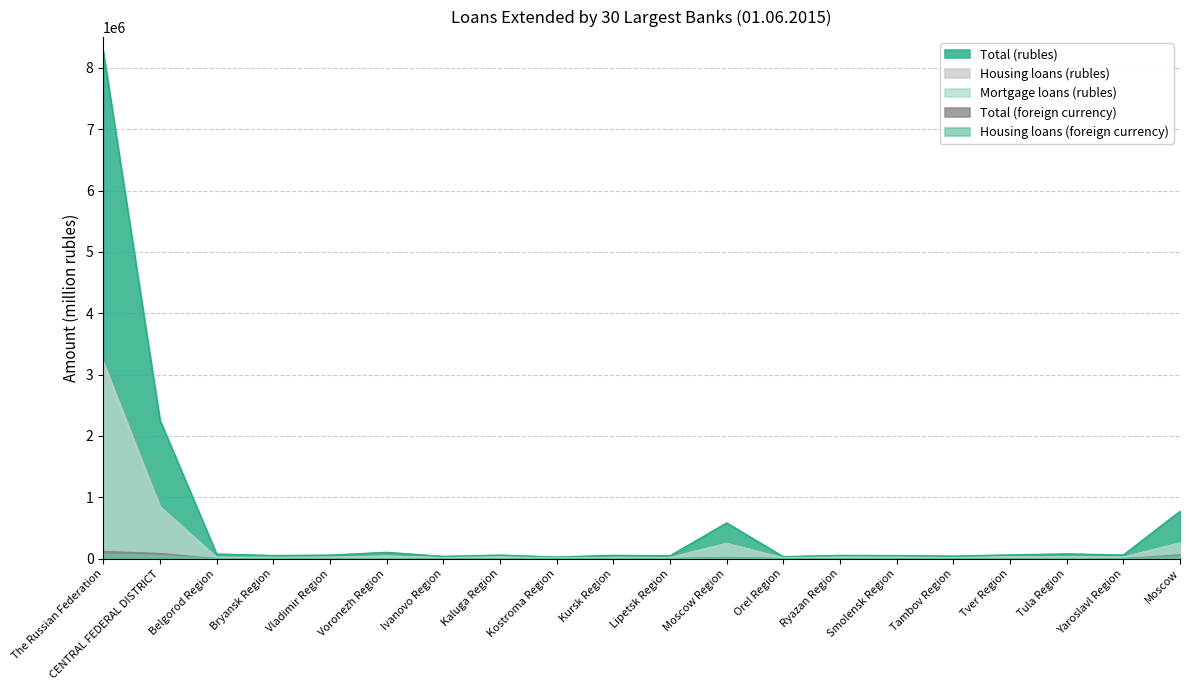

True or false: Total (rubles) and Housing loans (rubles) intersect in this chart.

False